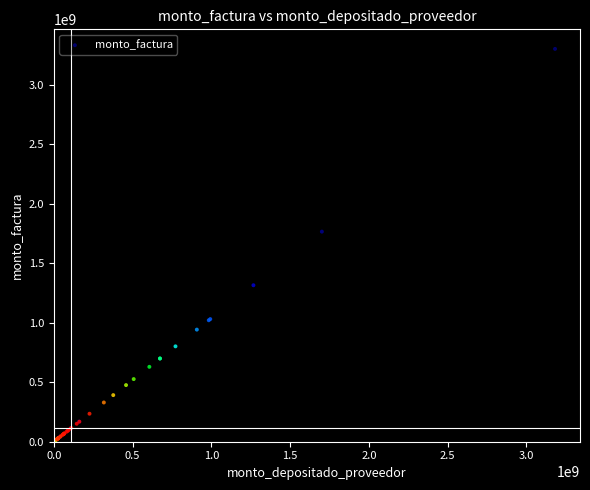

What Y value in the scatter plot is closest to 1659300000?

1767058735